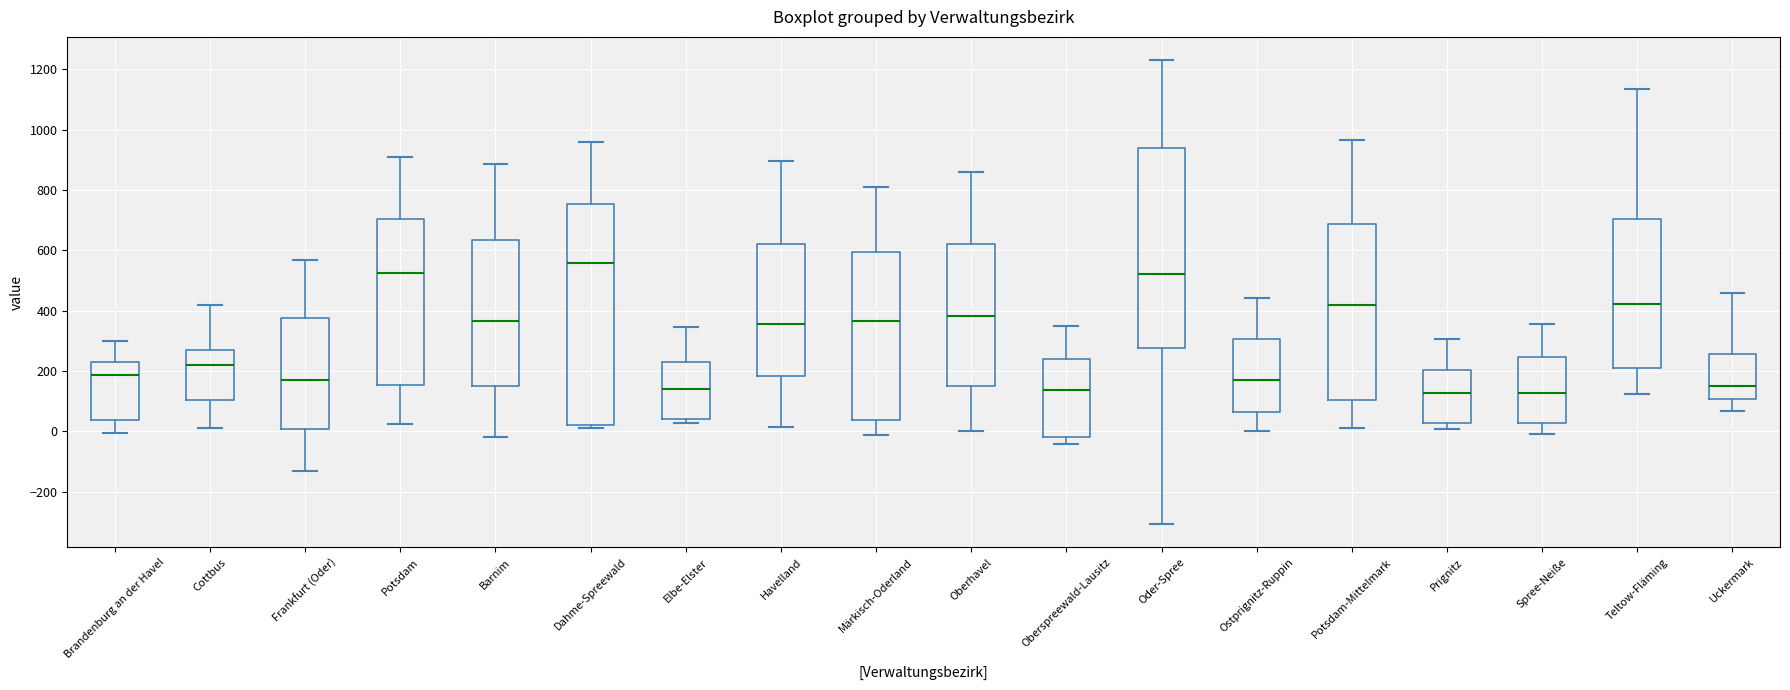

Reading left to right, read every box against the y-axis: the position of its median line, the range the box covers, and the ends of its whiskers. The values are not printed on the chart, so give them approximately, as read against the axis.

Brandenburg an der Havel: median 180, box 40 to 220, whiskers 0 to 300
Cottbus: median 220, box 100 to 280, whiskers 20 to 420
Frankfurt (Oder): median 180, box 0 to 380, whiskers -120 to 560
Potsdam: median 520, box 160 to 700, whiskers 20 to 900
Barnim: median 360, box 140 to 640, whiskers -20 to 880
Dahme-Spreewald: median 560, box 20 to 760, whiskers 20 (just below the box's lower edge) to 960
Elbe-Elster: median 140, box 40 to 240, whiskers 20 to 340
Havelland: median 360, box 180 to 620, whiskers 20 to 900
Märkisch-Oderland: median 360, box 40 to 600, whiskers -20 to 820
Oberhavel: median 380, box 160 to 620, whiskers 0 to 860
Oberspreewald-Lausitz: median 140, box -20 to 240, whiskers -40 to 340
Oder-Spree: median 520, box 280 to 940, whiskers -300 to 1240
Ostprignitz-Ruppin: median 180, box 60 to 300, whiskers 0 to 440
Potsdam-Mittelmark: median 420, box 100 to 680, whiskers 20 to 960
Prignitz: median 120, box 20 to 200, whiskers 0 to 300
Spree-Neiße: median 120, box 20 to 240, whiskers 0 to 360
Teltow-Fläming: median 420, box 220 to 700, whiskers 120 to 1140
Uckermark: median 160, box 100 to 260, whiskers 60 to 460